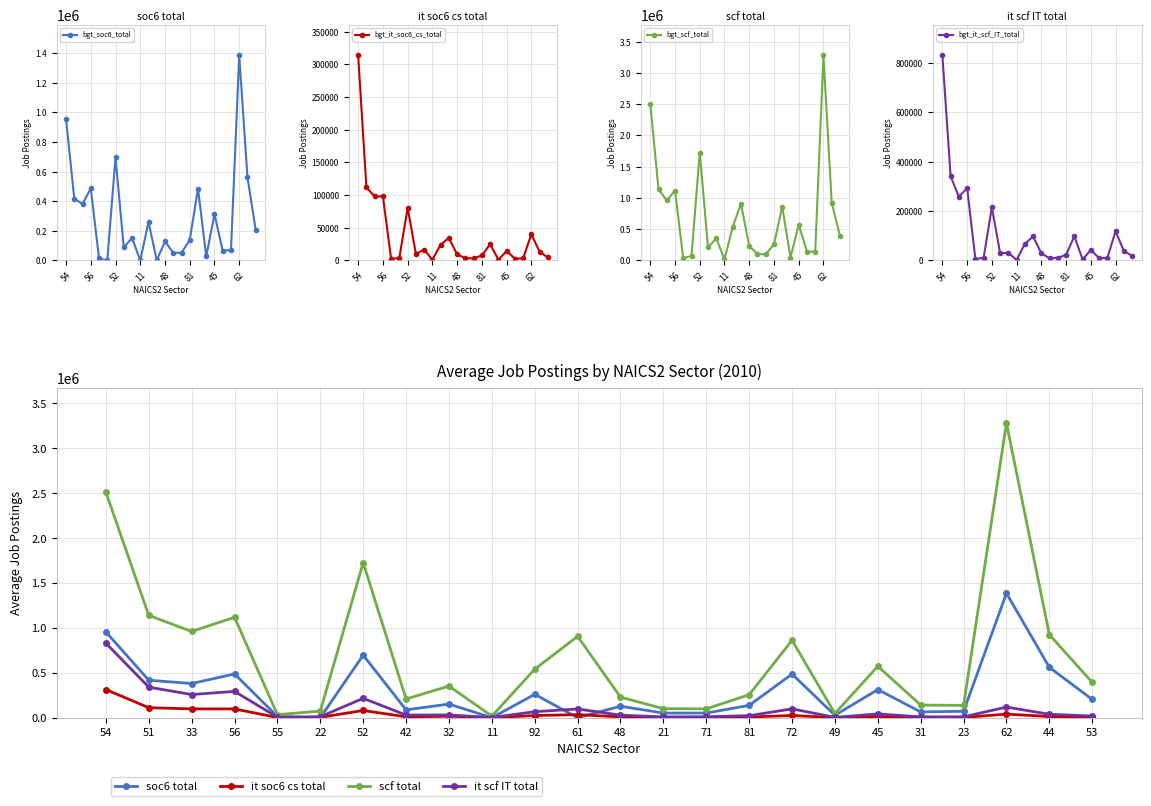

Where is the first local minimum for bgt_soc6_total?

33